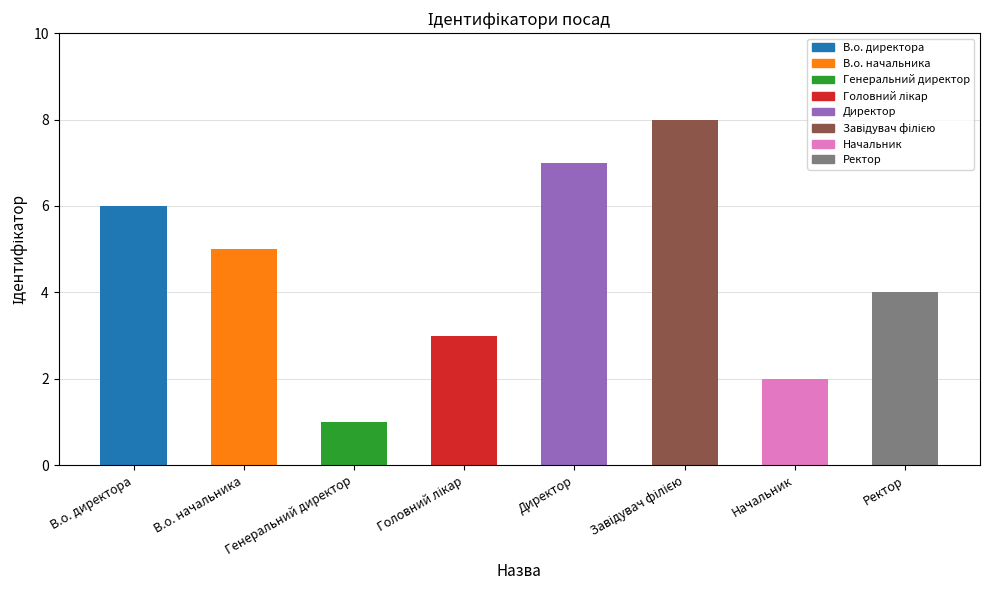

Is it true that the value at В.о. начальника is 5?

True